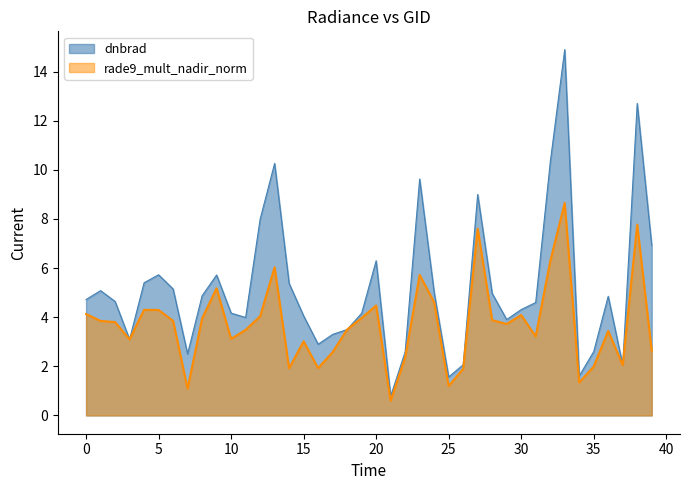

What is the value of the rade9_mult_nadir_norm point at the 13th from the left?

4.0